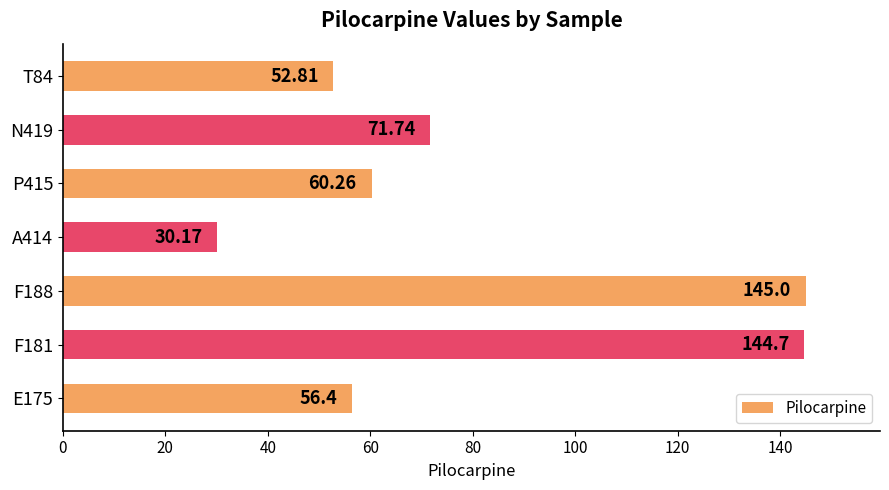

Which has a higher value, E175 or N419?

N419